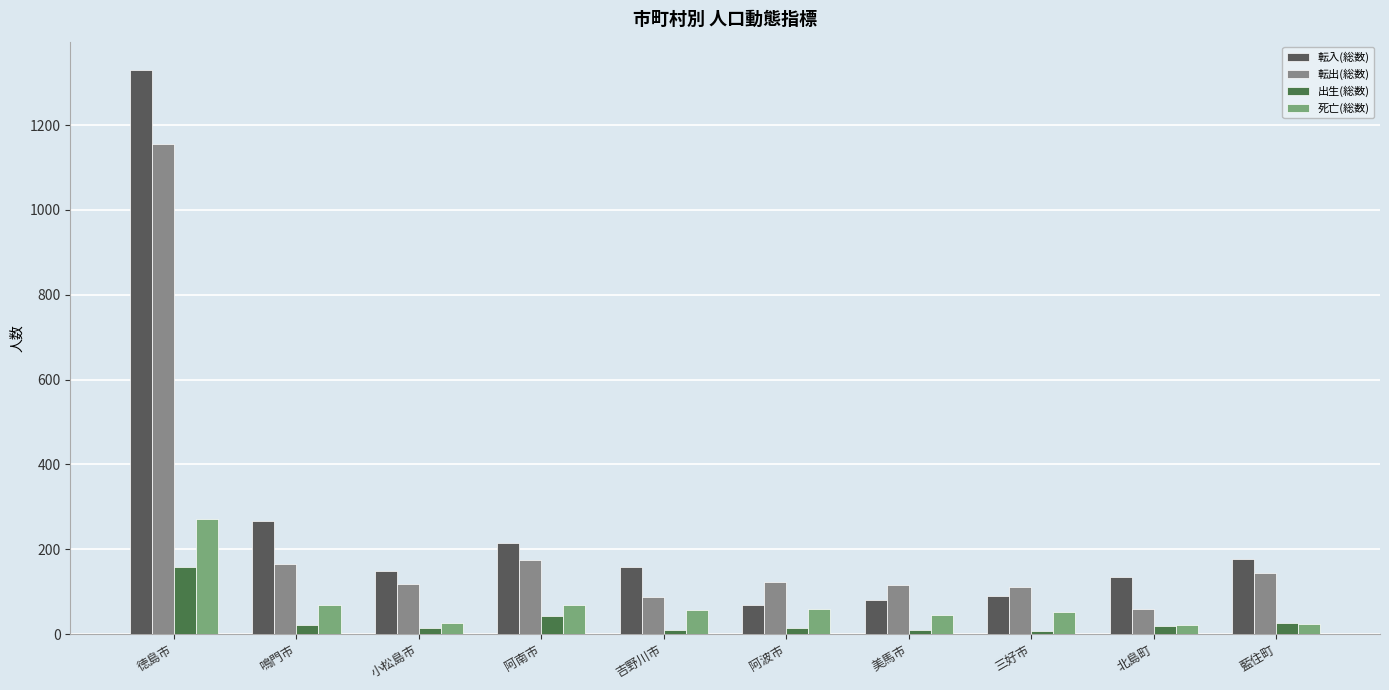

What is the total value across all series at 美馬市?

250